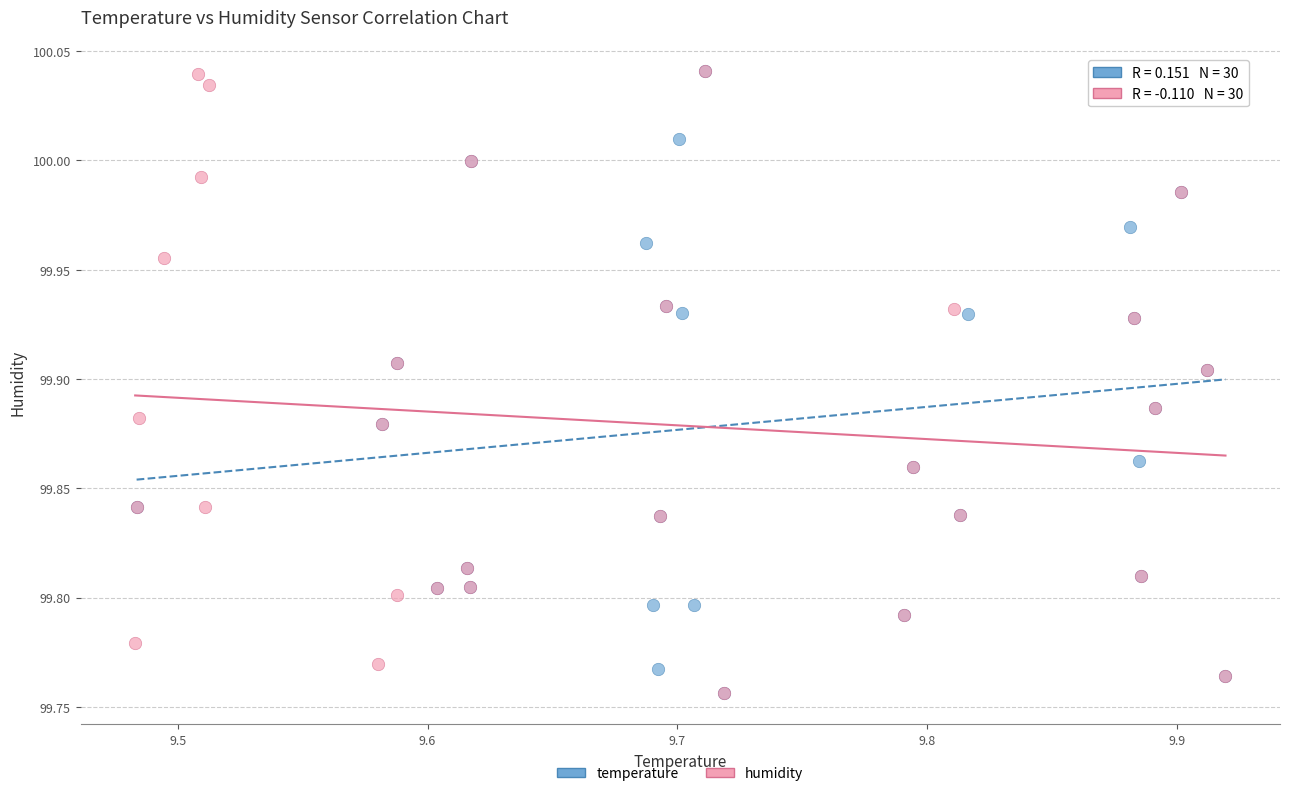

What are all the series names shown in the legend?

temperature, humidity